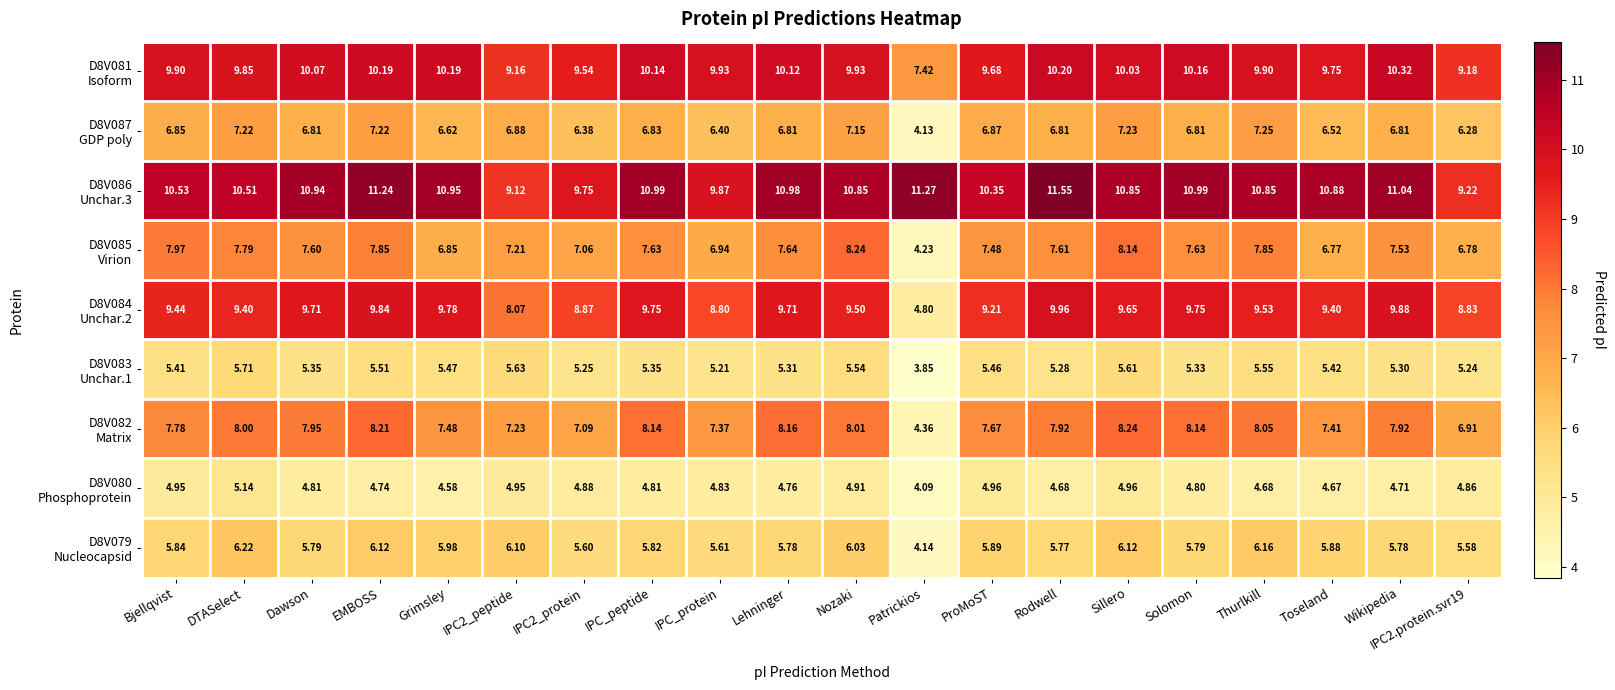

Which label corresponds to the largest value in the chart?

Rodwell